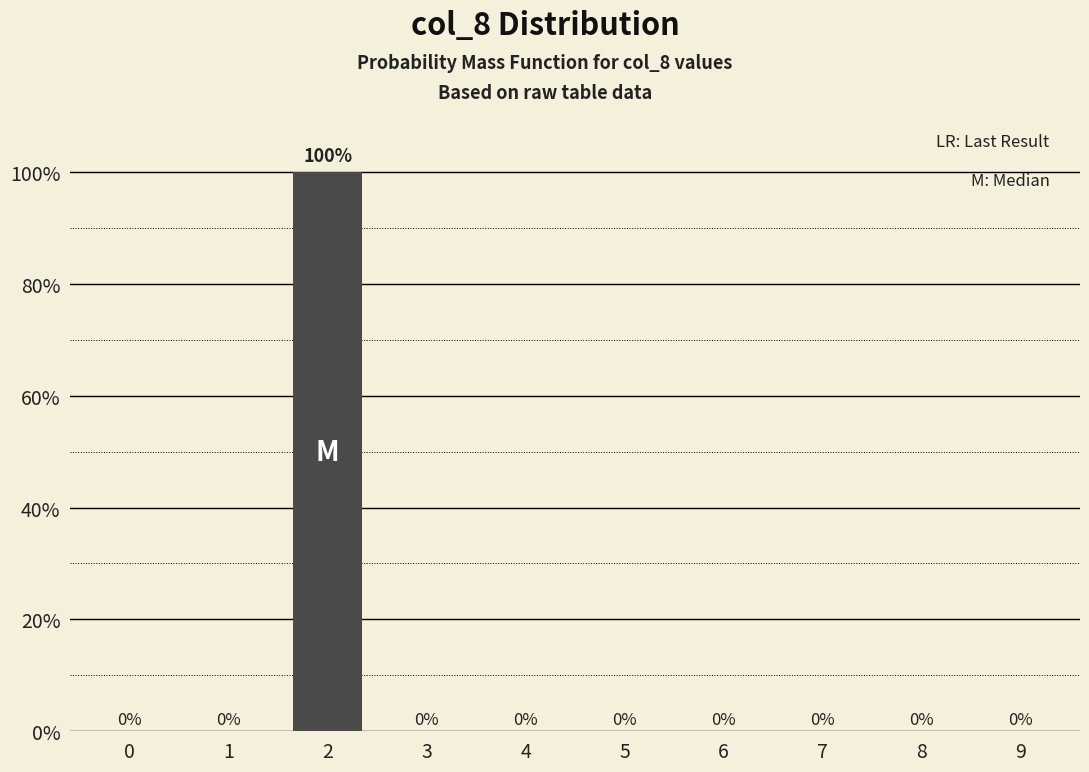

Reading left to right, list all the values displayed in this chart.

0=0	1=0	2=100	3=0	4=0	5=0	6=0	7=0	8=0	9=0